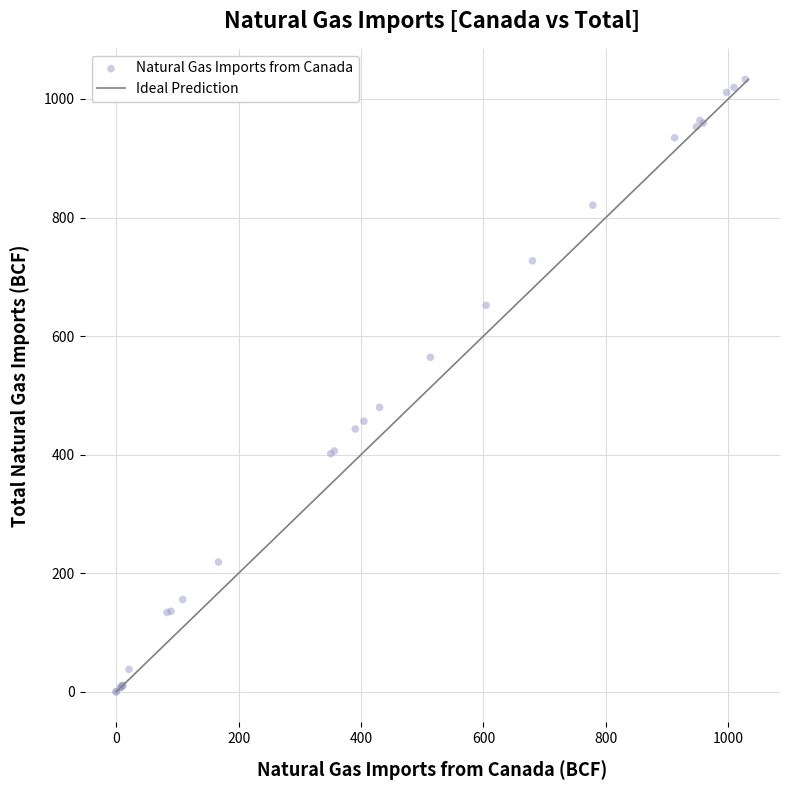

What Y value in the scatter plot is closest to 516?

479.8